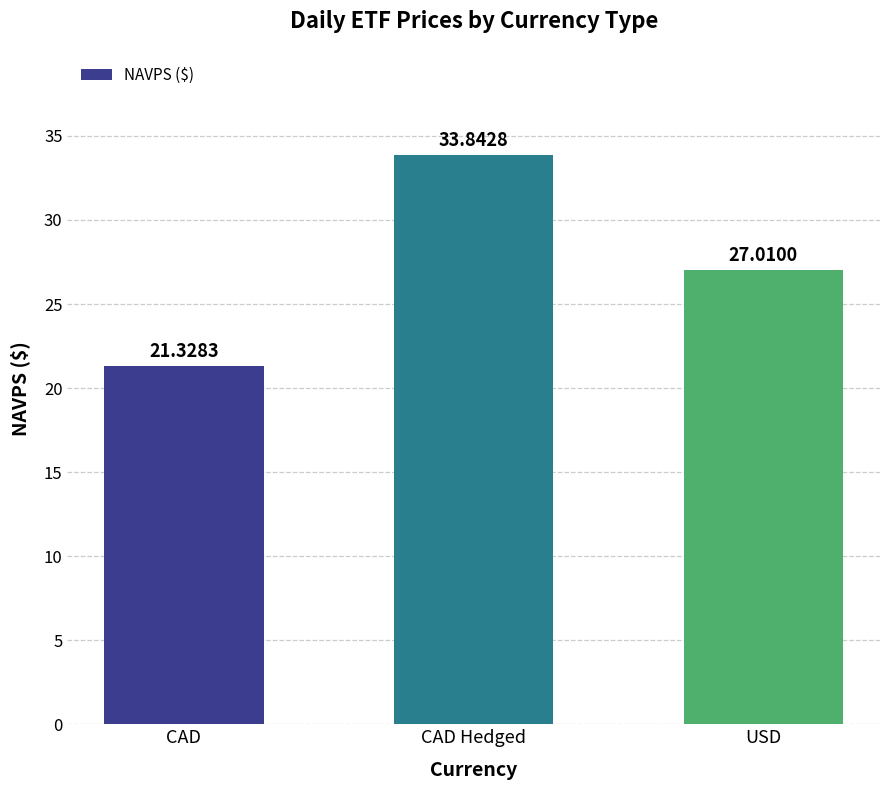

Between CAD and USD, which is larger?

USD